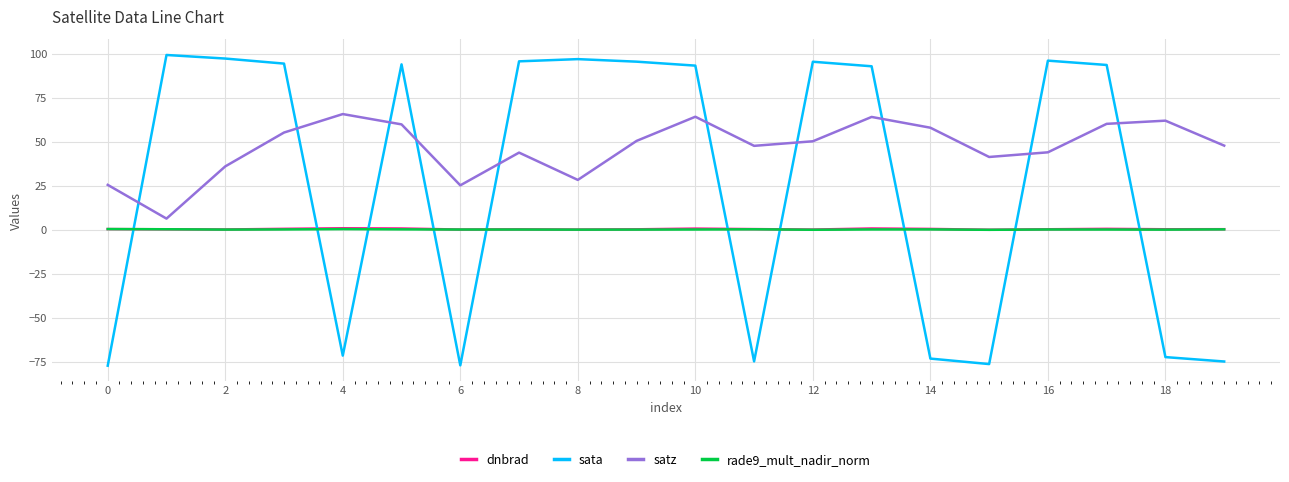

Which series has the widest spread of values?

sata